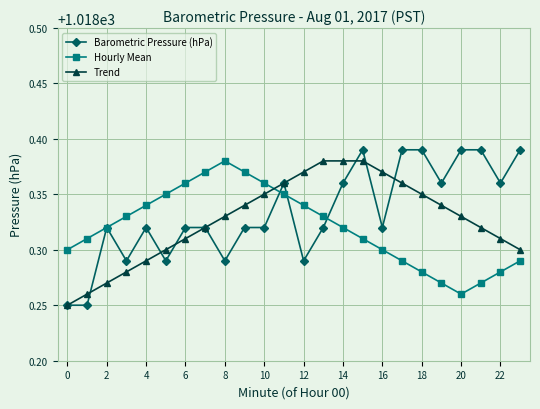

Which series has the largest total across all categories?

Barometric Pressure (hPa)